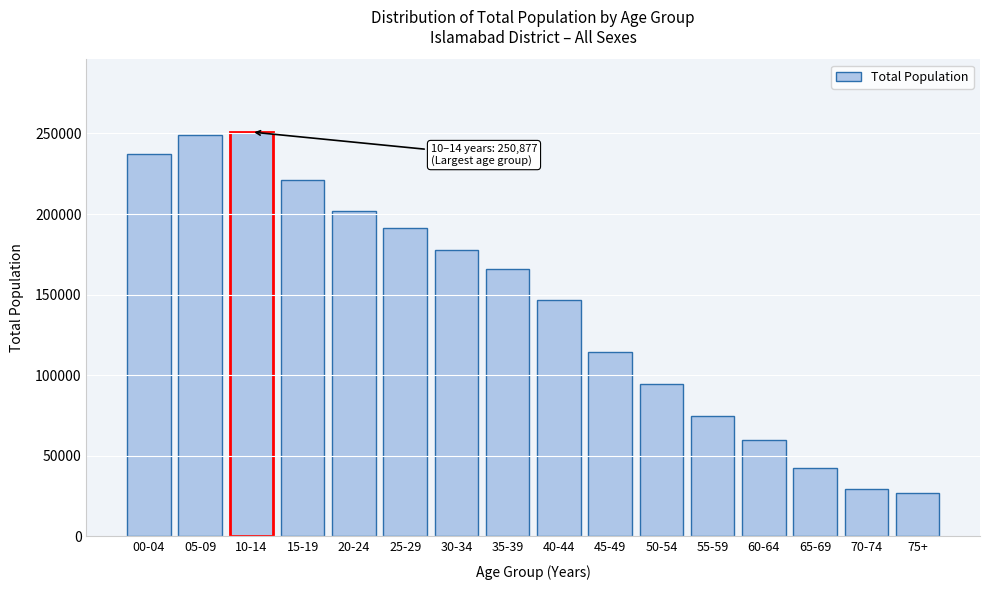

Reading left to right, list all the values displayed in this chart.

237482	248762	250877	220806	201803	191473	177752	165682	146327	114291	94649	74847	60028	42349	29312	26804